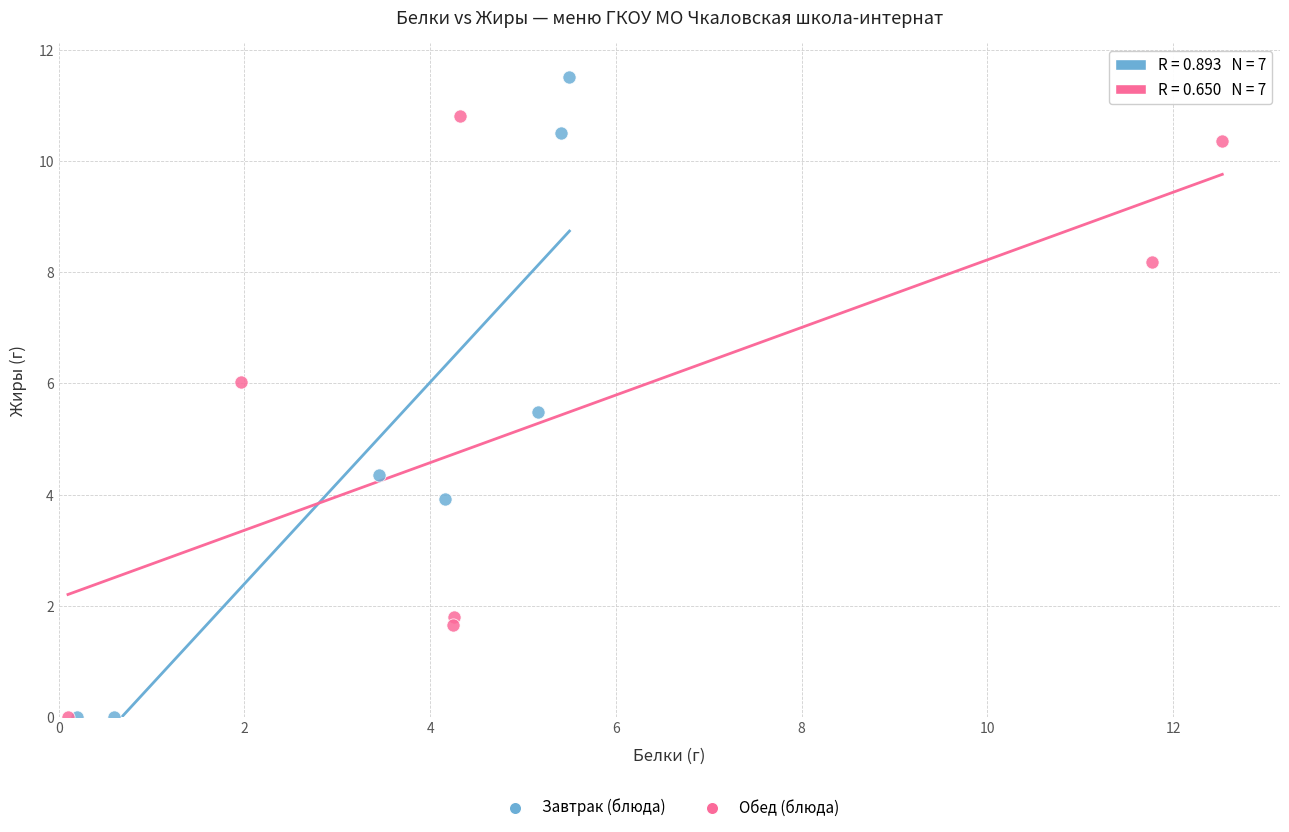

Which series reaches the maximum Y coordinate?

Завтрак (блюда)